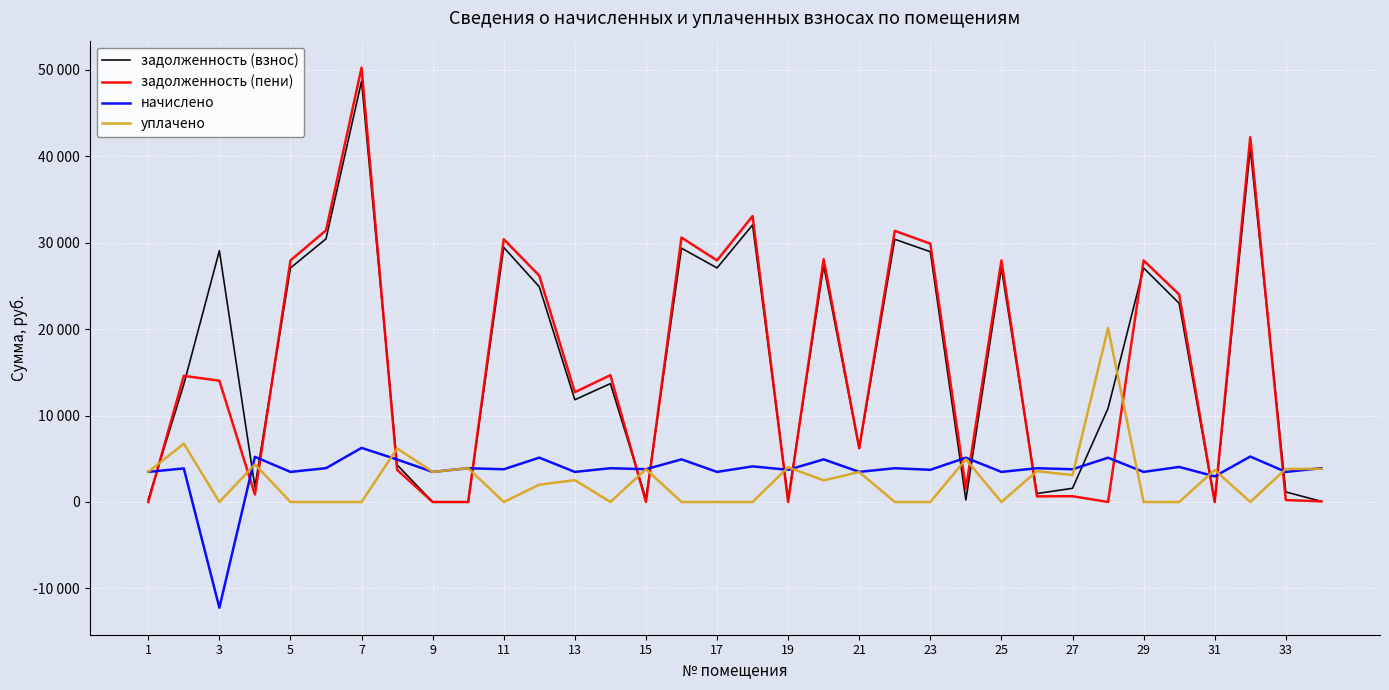

What are all the series names shown in the legend?

задолженность (взнос), задолженность (пени), начислено, уплачено